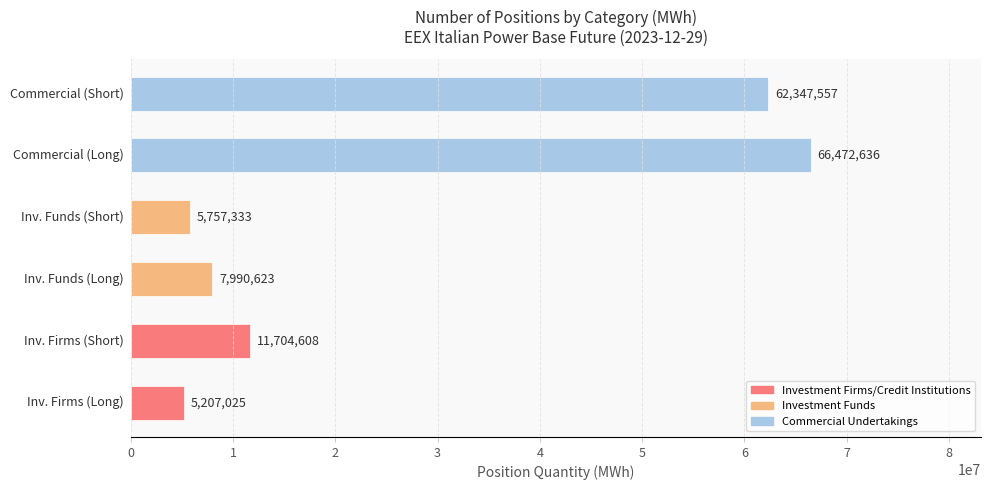

What is the difference between the maximum and minimum values?

61265611.0